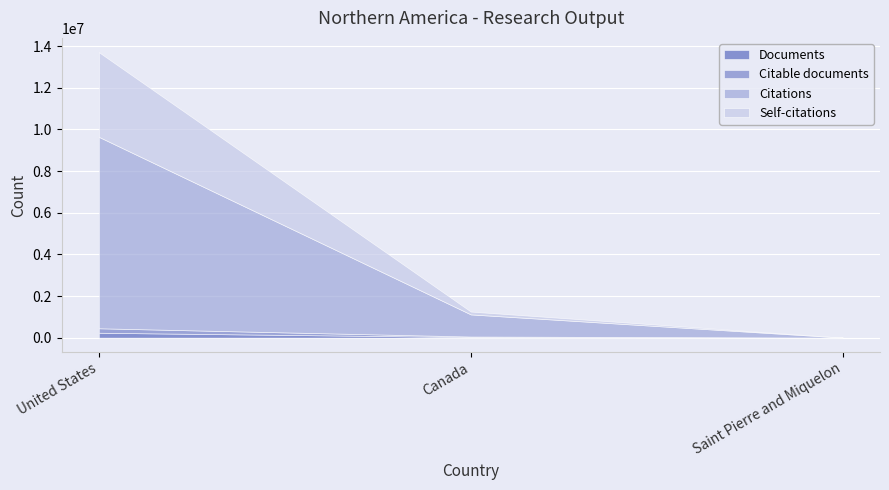

Which series has the largest total across all categories?

Citations